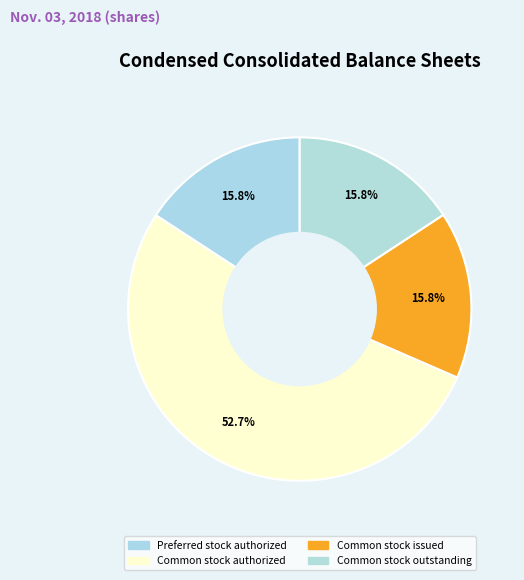

Count the number of slices in the pie.

4